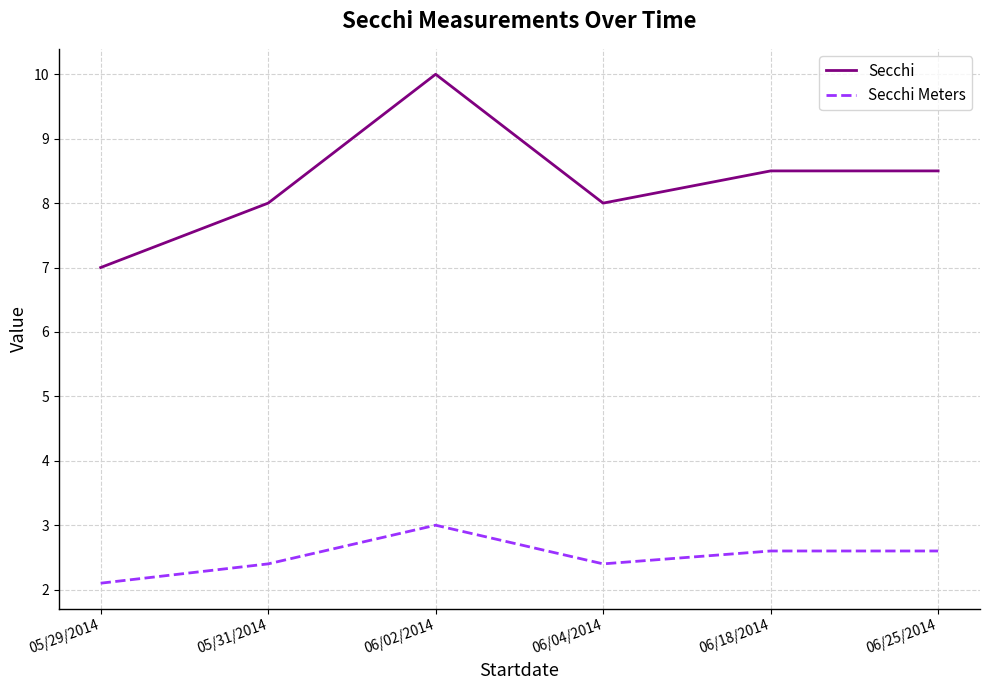

The value of Secchi at 06/18/2014 is 15.2. True or false?

False